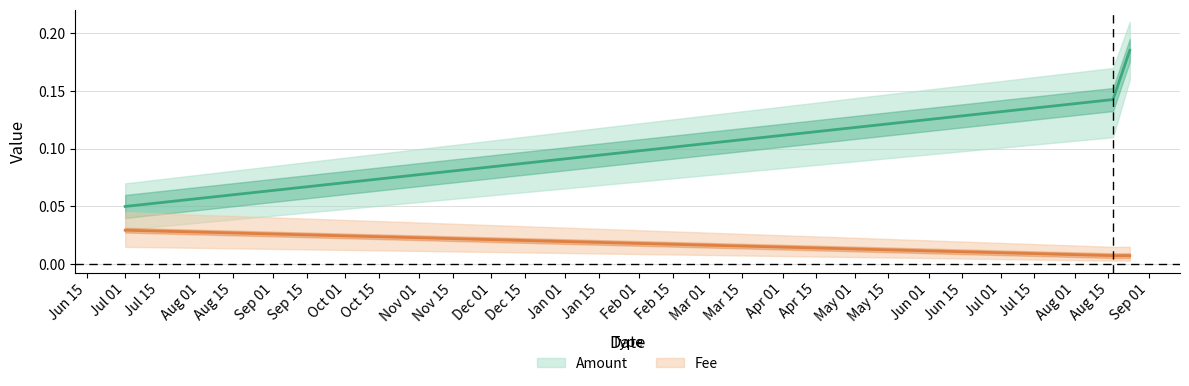

How many Amount values are between 0 and 1?

3